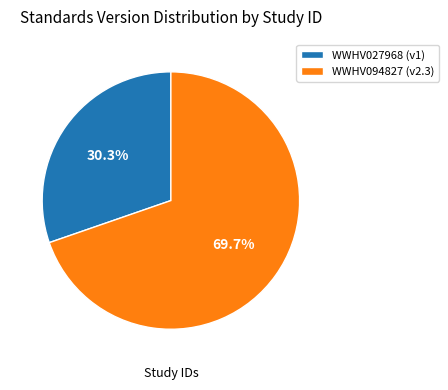

What percentage is the WWHV027968 slice, to the nearest percent?

30%